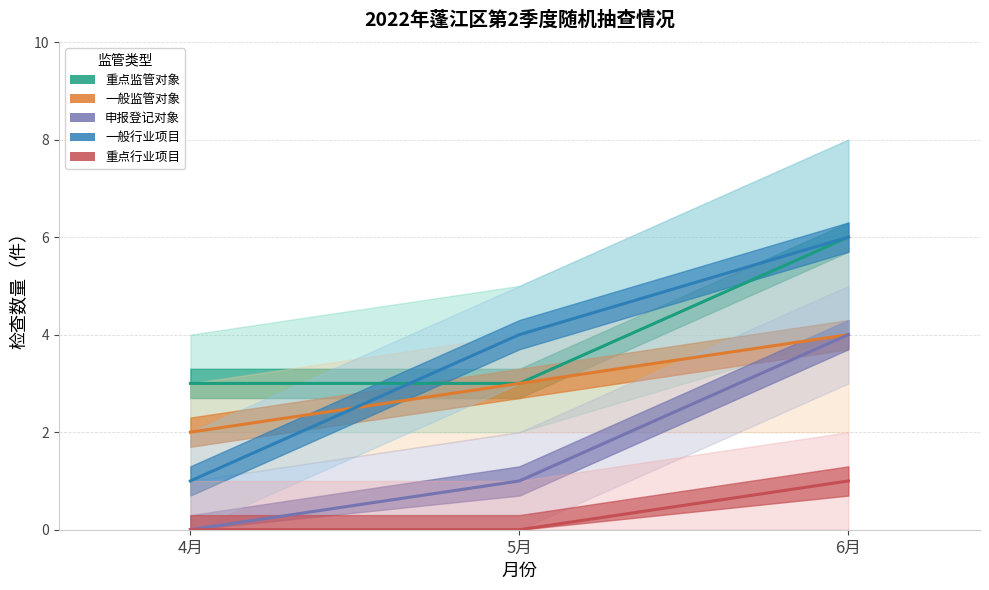

Which category has the lowest value in the 一般行业项目 series?

4月